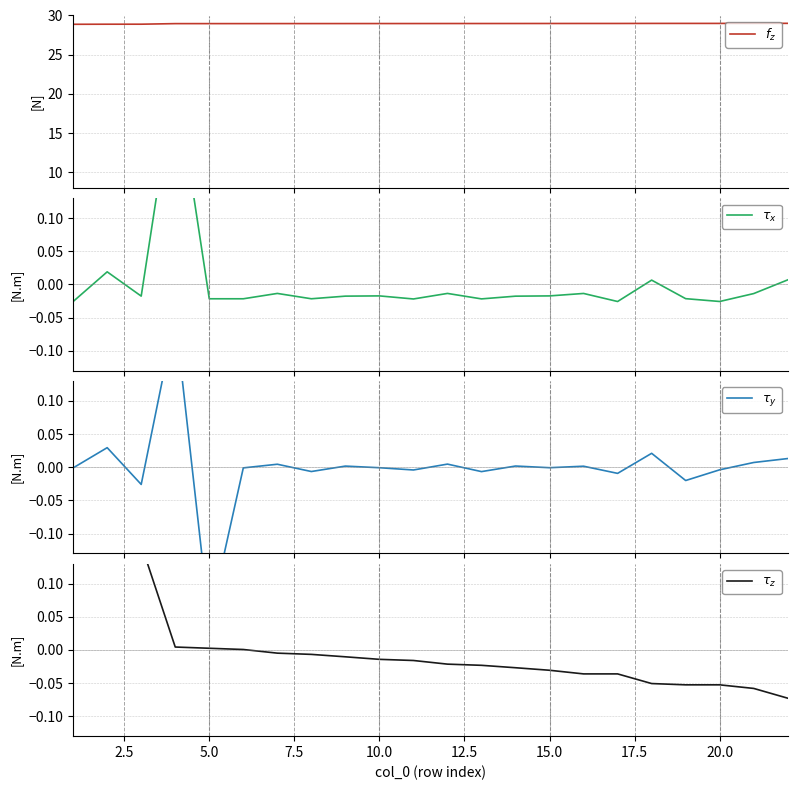

The value of $\tau_x$ at 20 is -0.0. True or false?

False